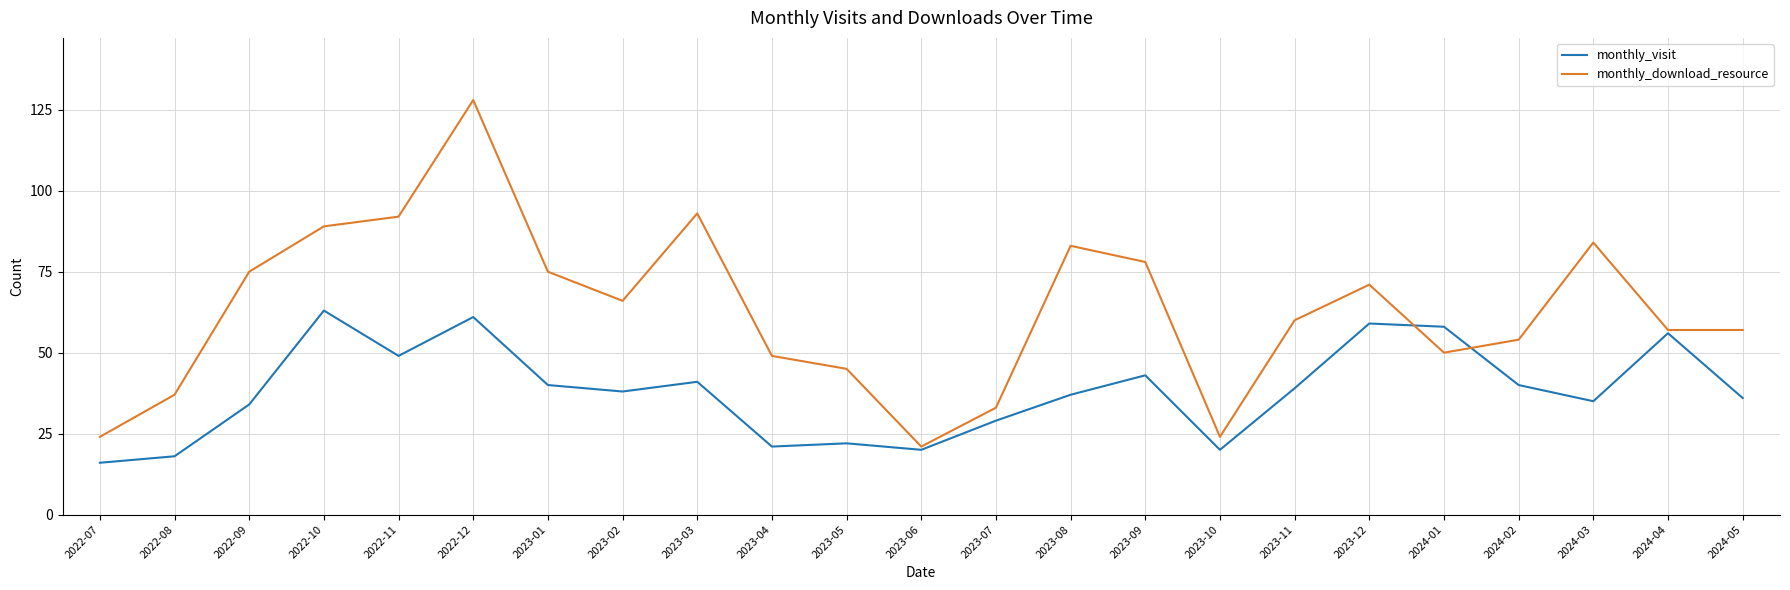

What position from the left is 2023-12?

18